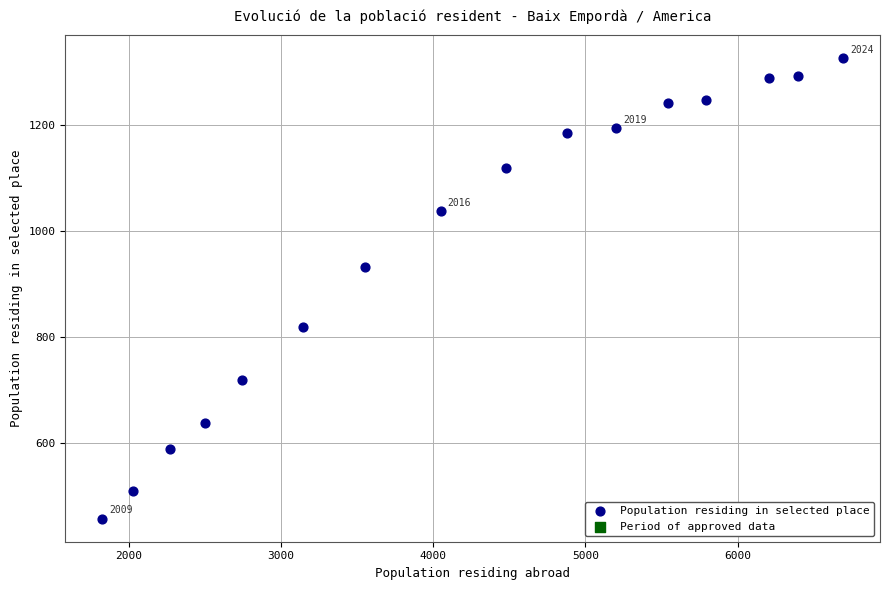

What Y value in the scatter plot is closest to 891?

932